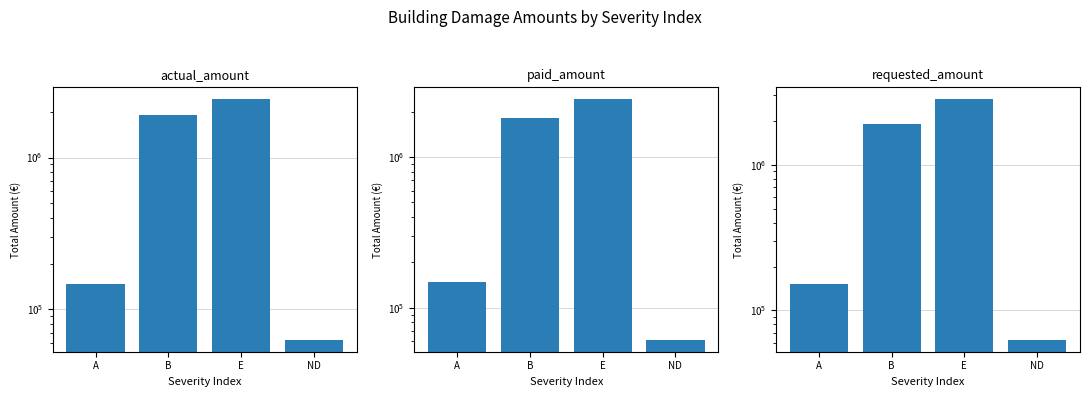

Is it true that actual_amount equals 62895 at ND?

True